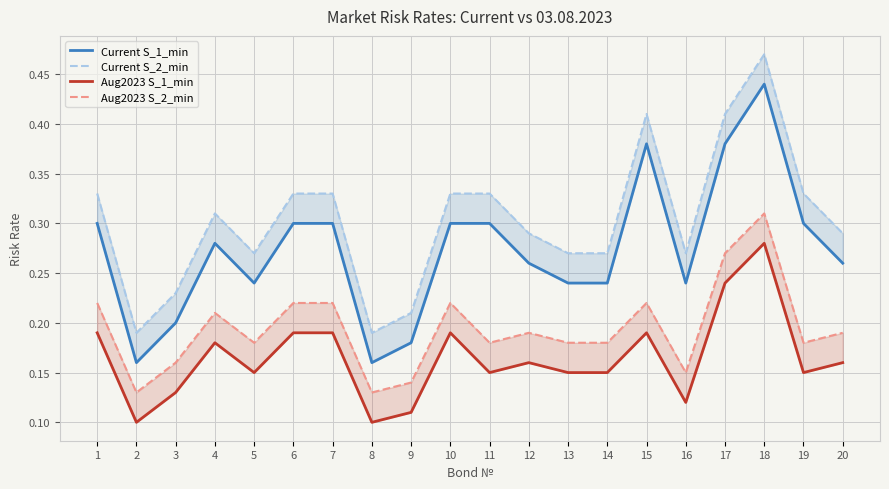

In Current S_2_min, how many points are lower than both neighbors (excluding endpoints)?

4